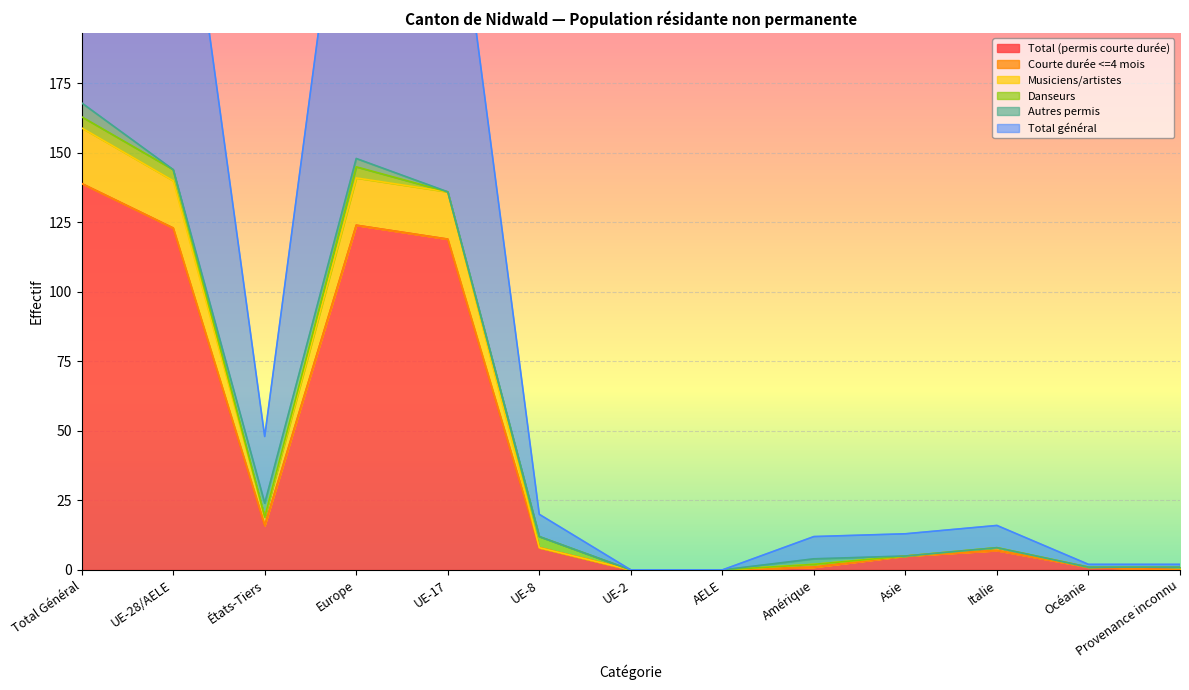

What is the difference between the maximum and second lowest values in the Total (permis courte durée) series?

139